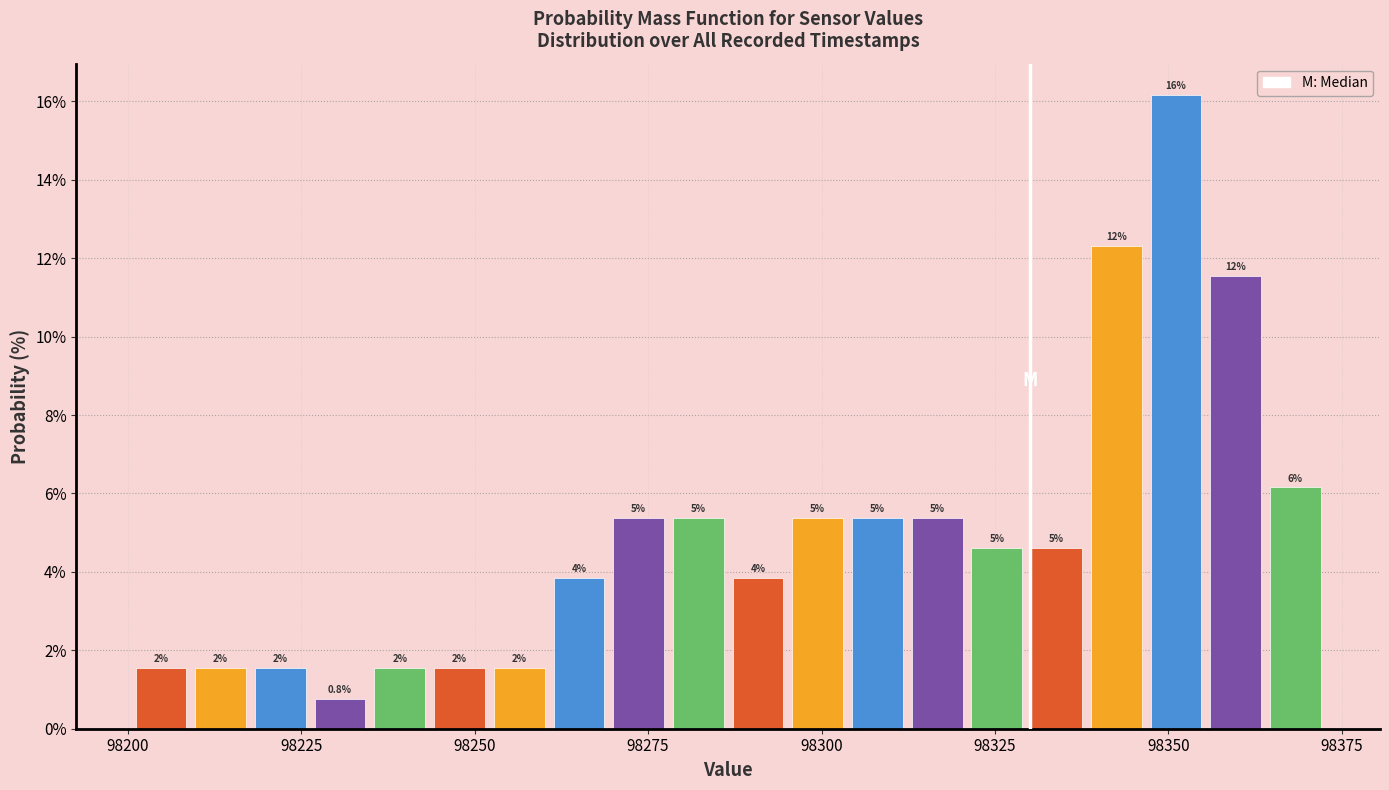

Around what value on the x-axis is the tallest bar? Give the approximate position of its centre, as read against the axis.

98350